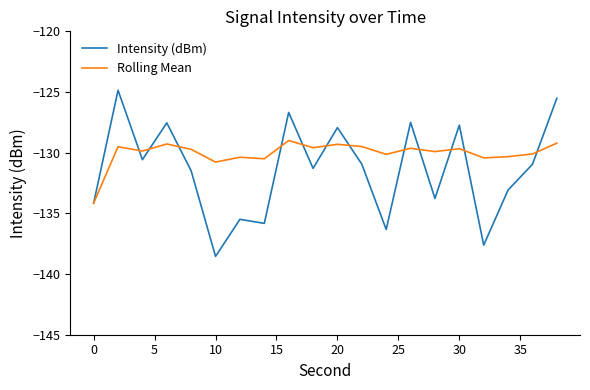

What is the greatest value displayed?

-124.9